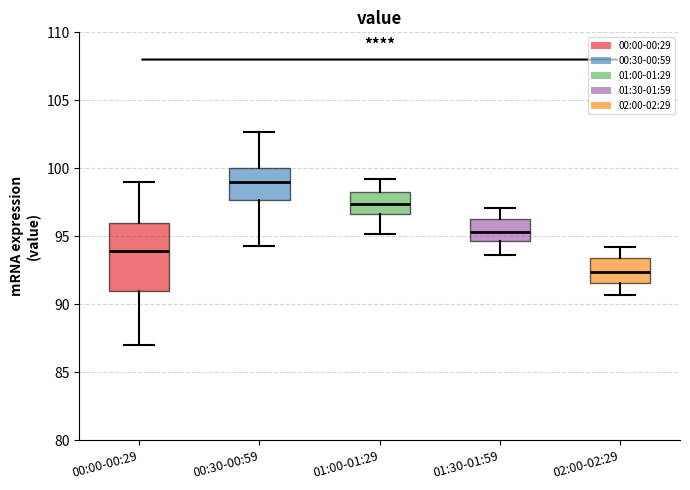

Which box has the highest median line?

00:30-00:59